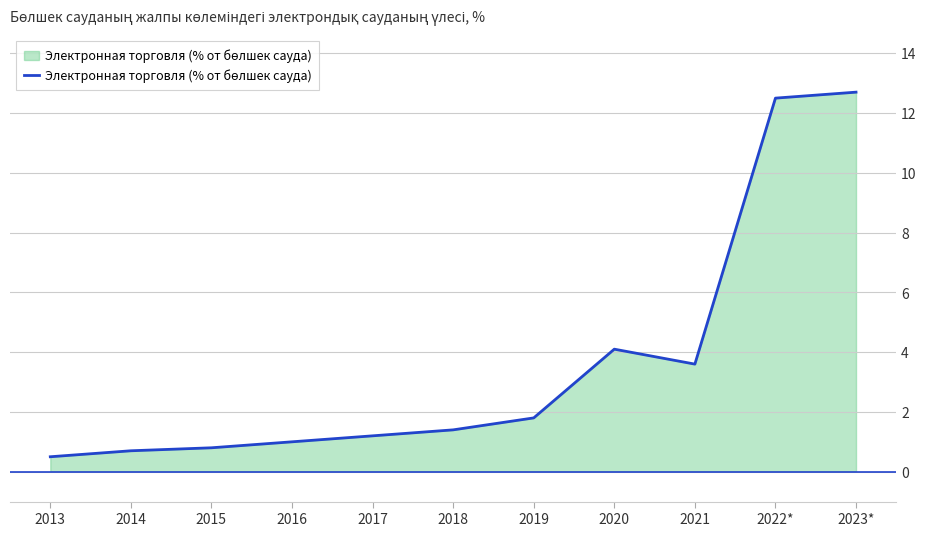

Approximately how many times larger is the value at 2022* compared to 2017?

10.4